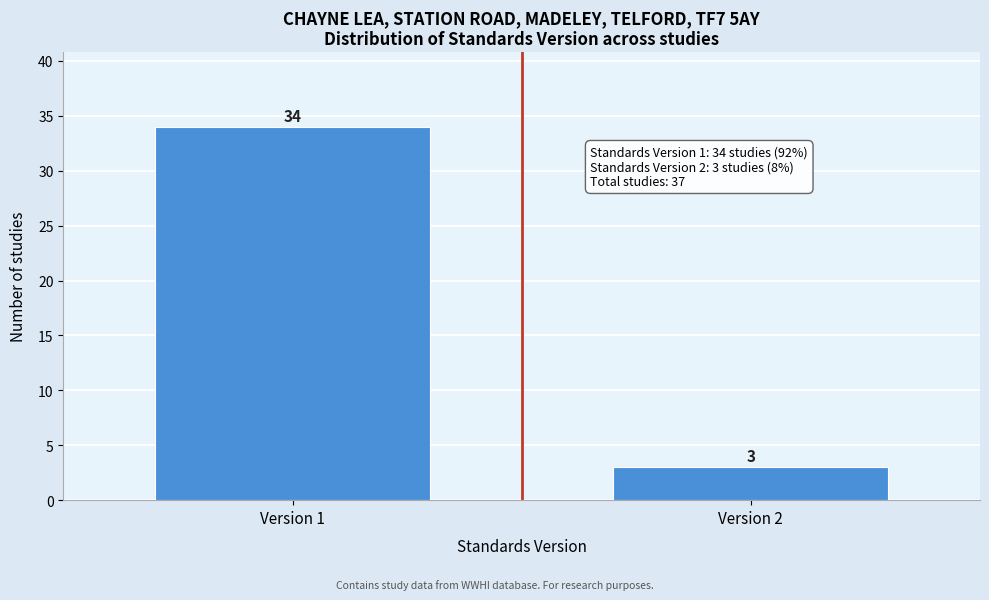

Reading right to left, list all the values displayed in this chart.

Version 2=3	Version 1=34